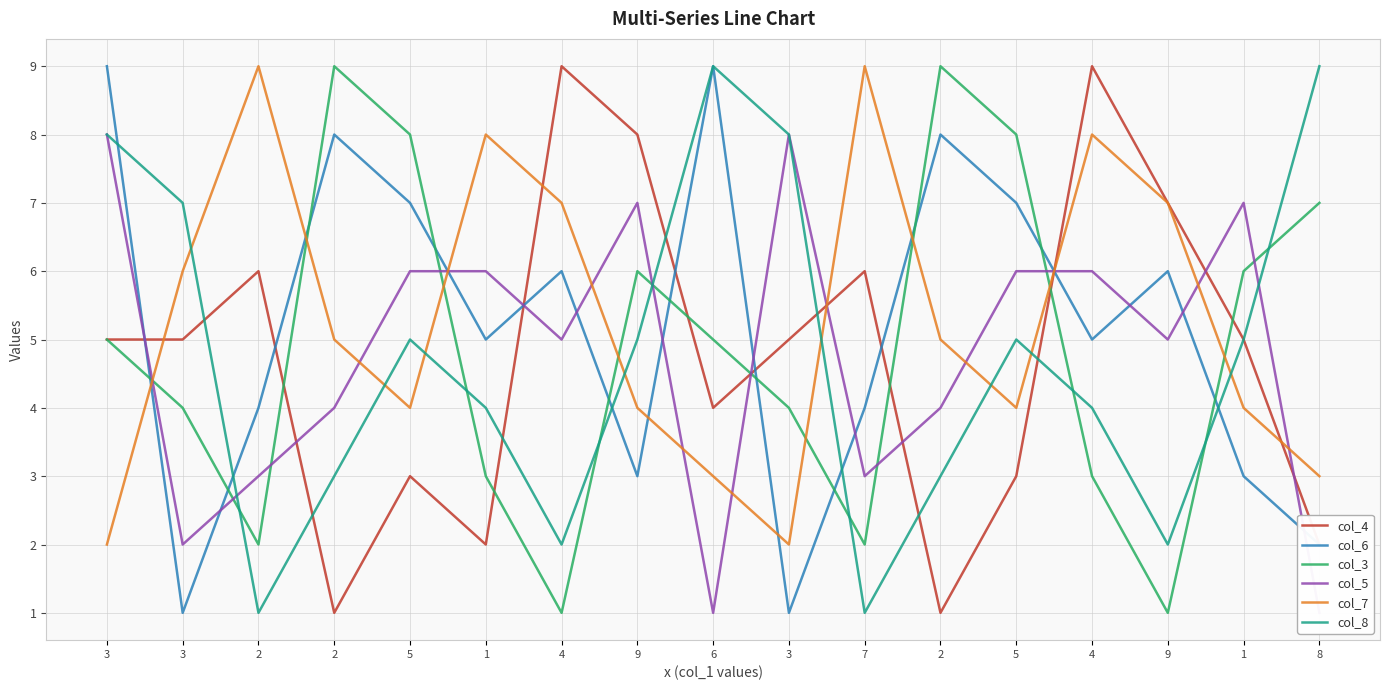

At which label does col_4 first exceed 5?

2